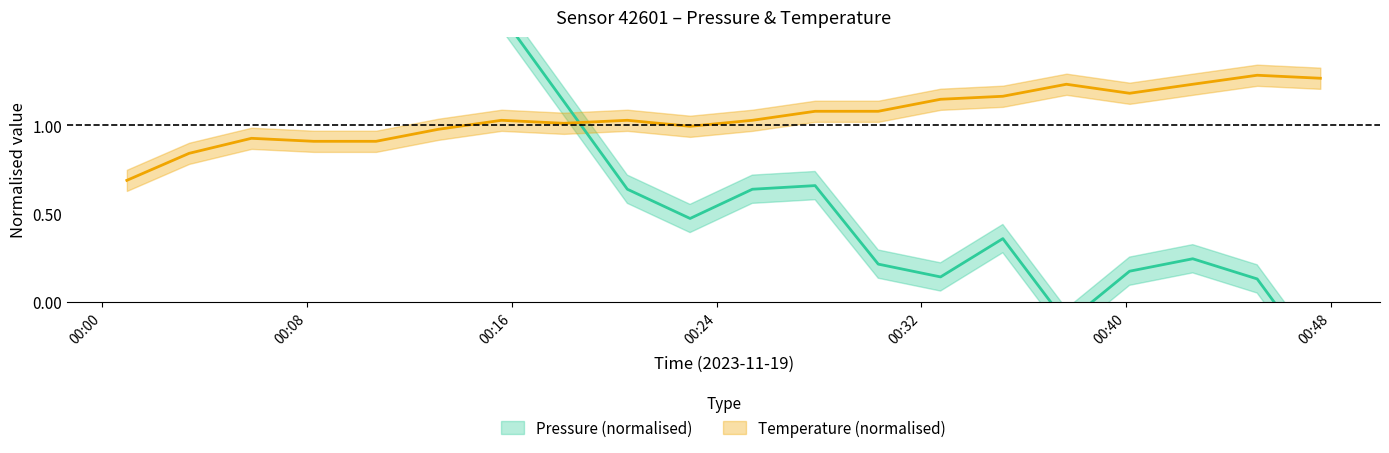

True or false: pressure has more than 0 interior local peaks.

True